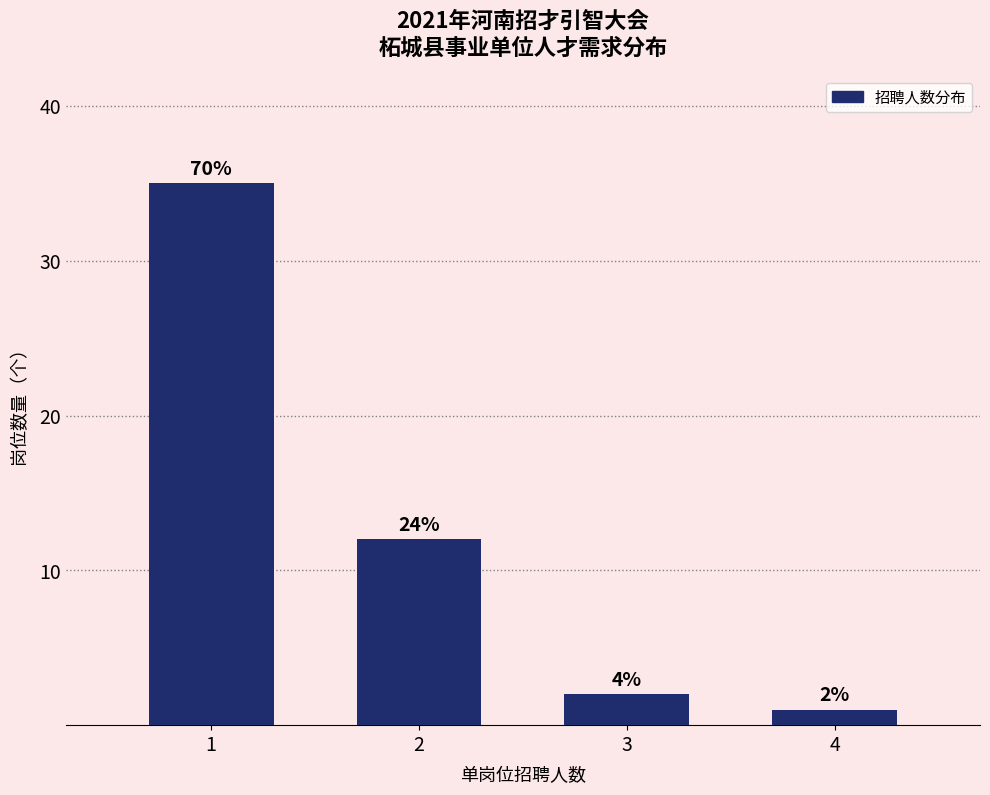

Does the chart contain any negative values?

No